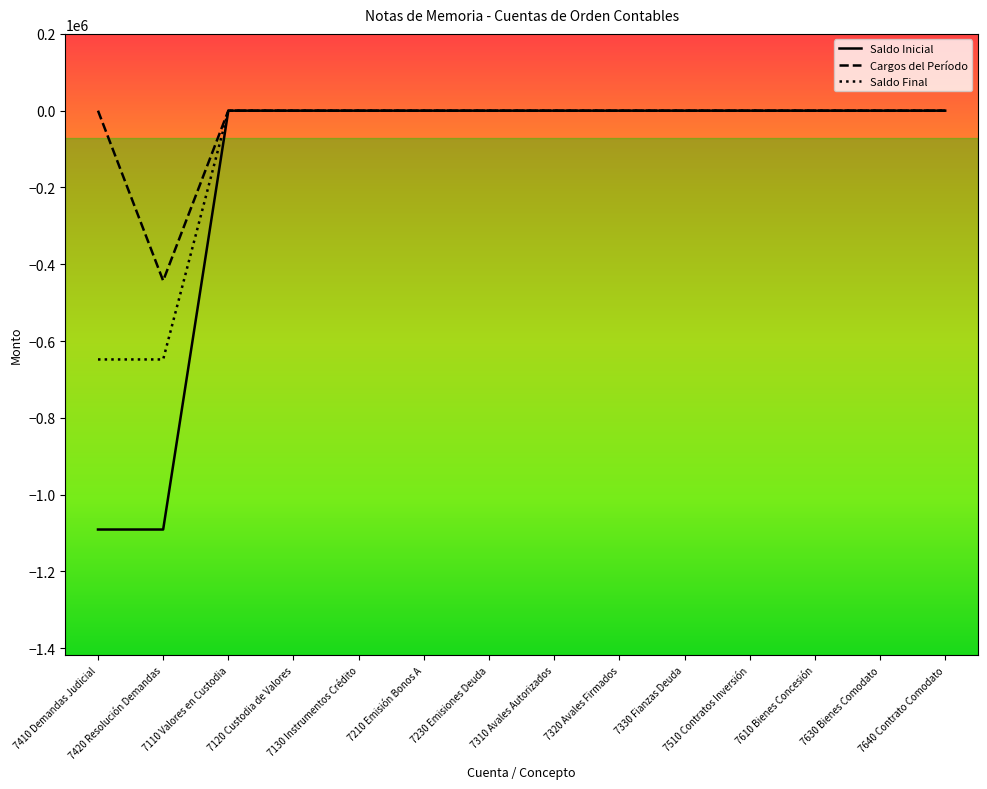

What is the minimum value shown in the chart?

-1091000